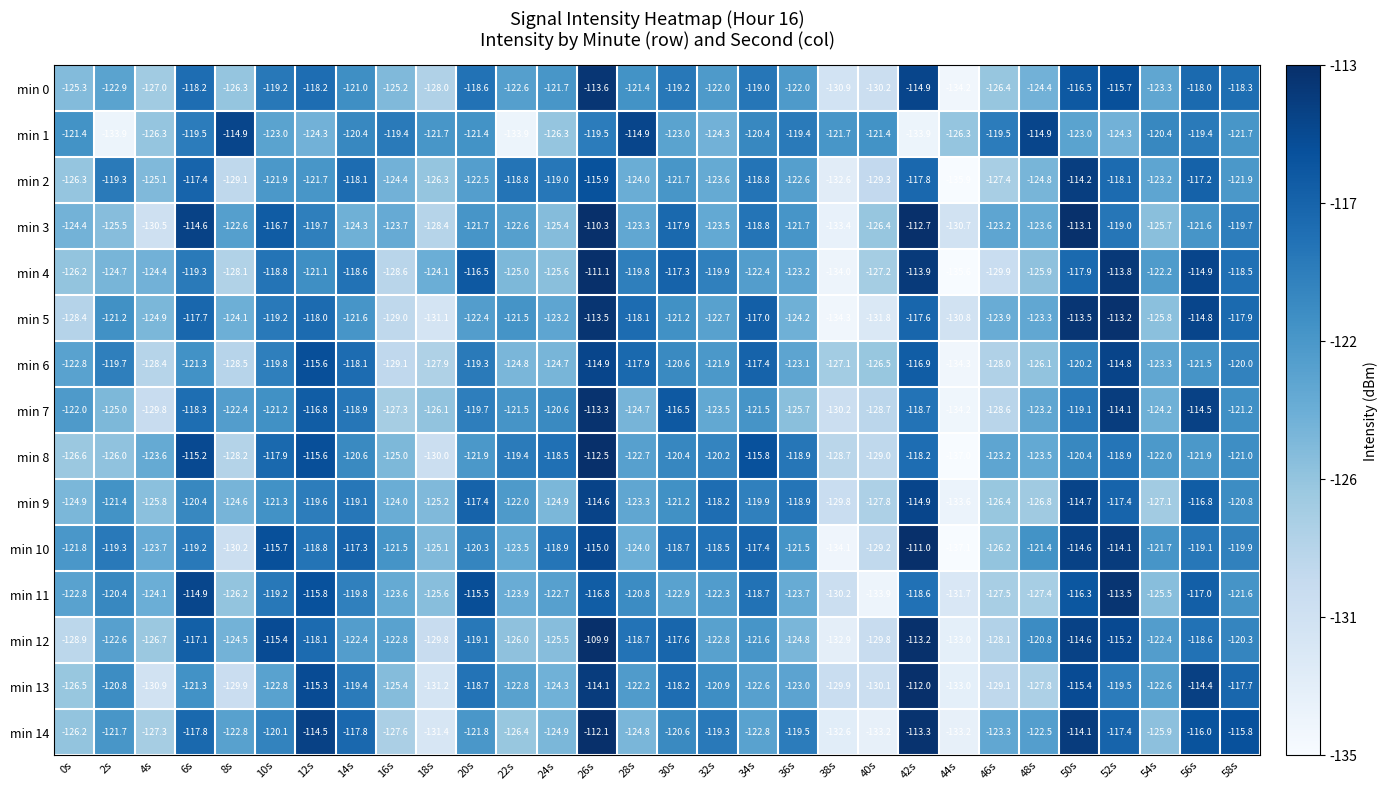

Which series changed the most between 34s and 46s?

min 6